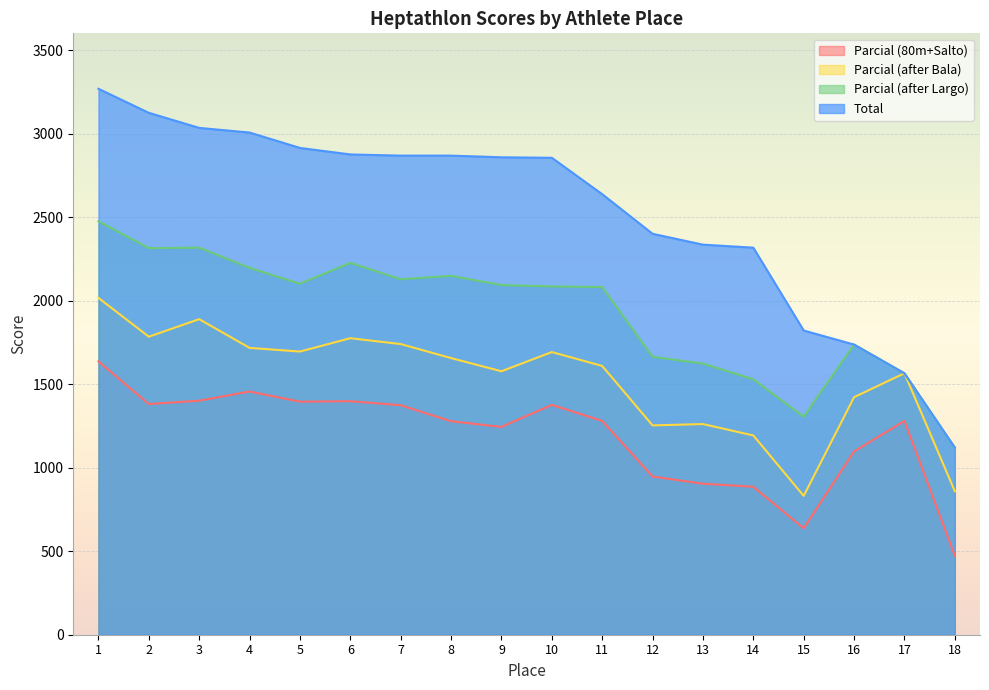

At which category is the sum across all series the highest?

1